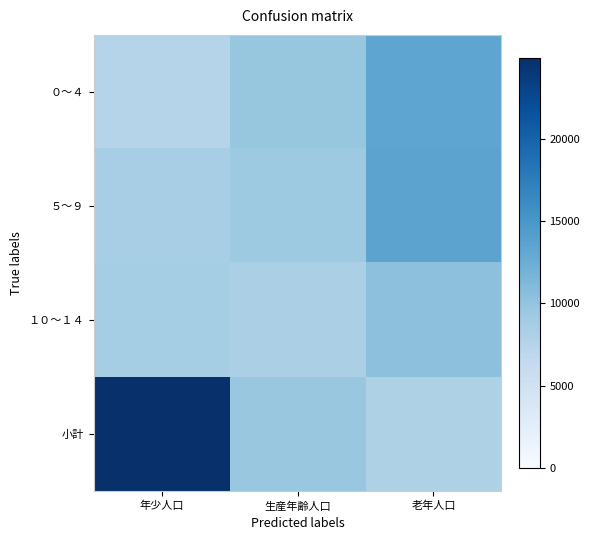

Which series has the widest spread of values?

小計